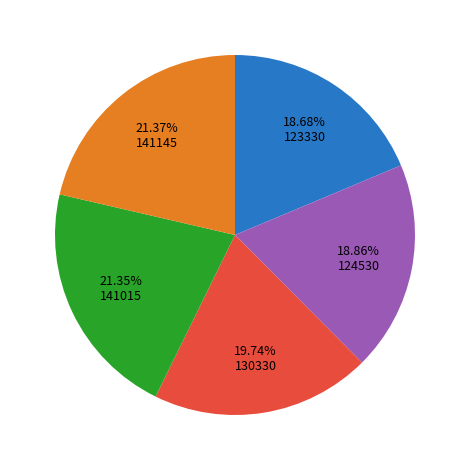

Is there a majority slice in this chart?

No